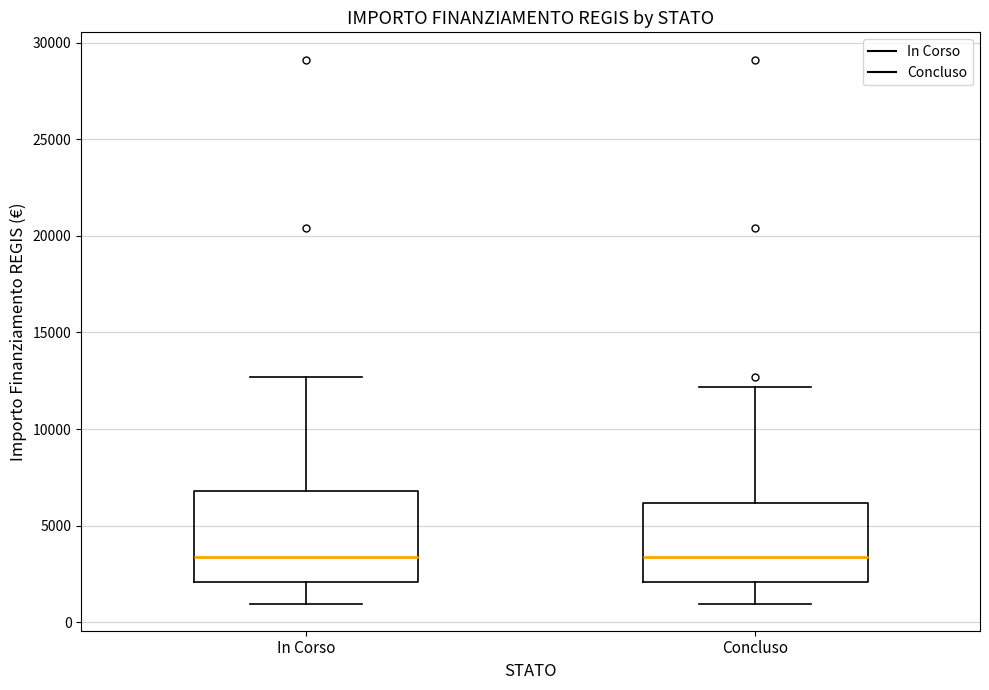

Where does the lower whisker of the box for Concluso end on the y-axis? The values are not printed on the chart, so give them approximately, as read against the axis.

1000